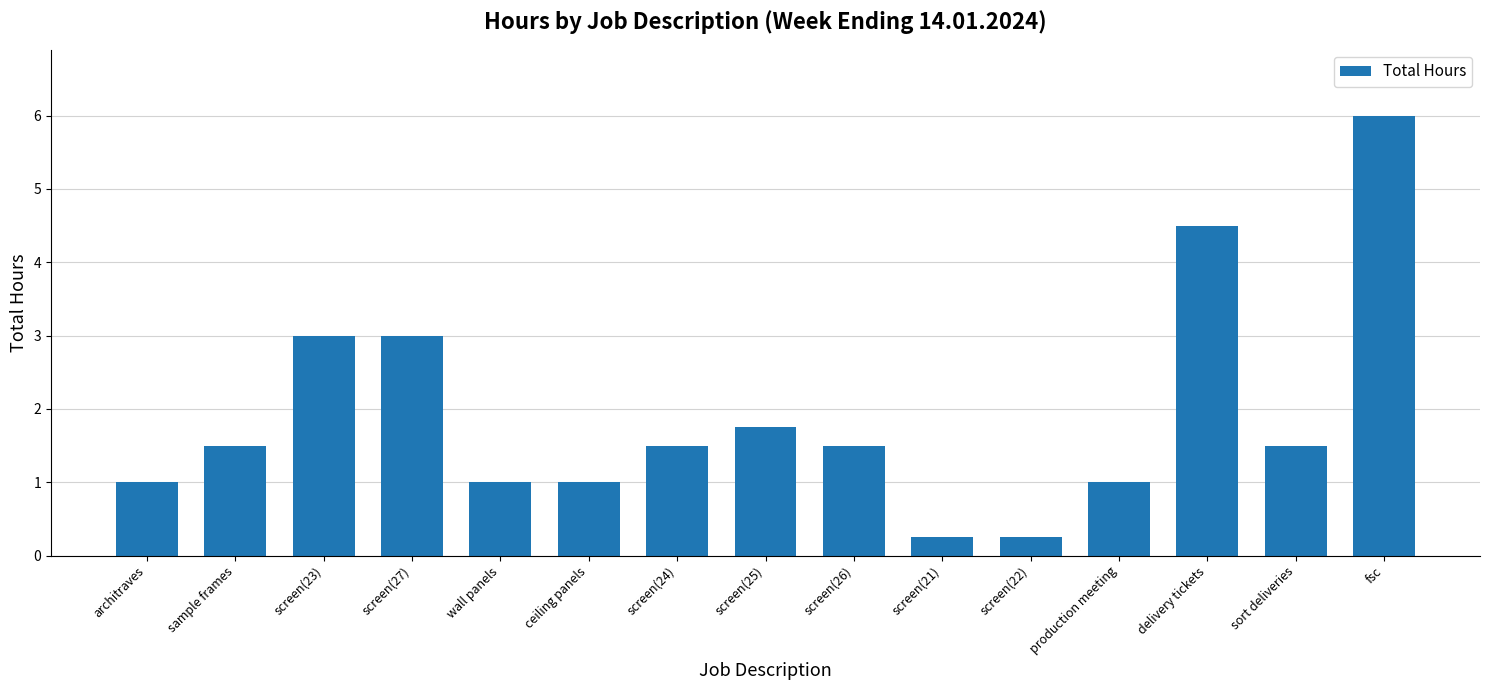

The value at ceiling panels is 0.5. True or false?

False